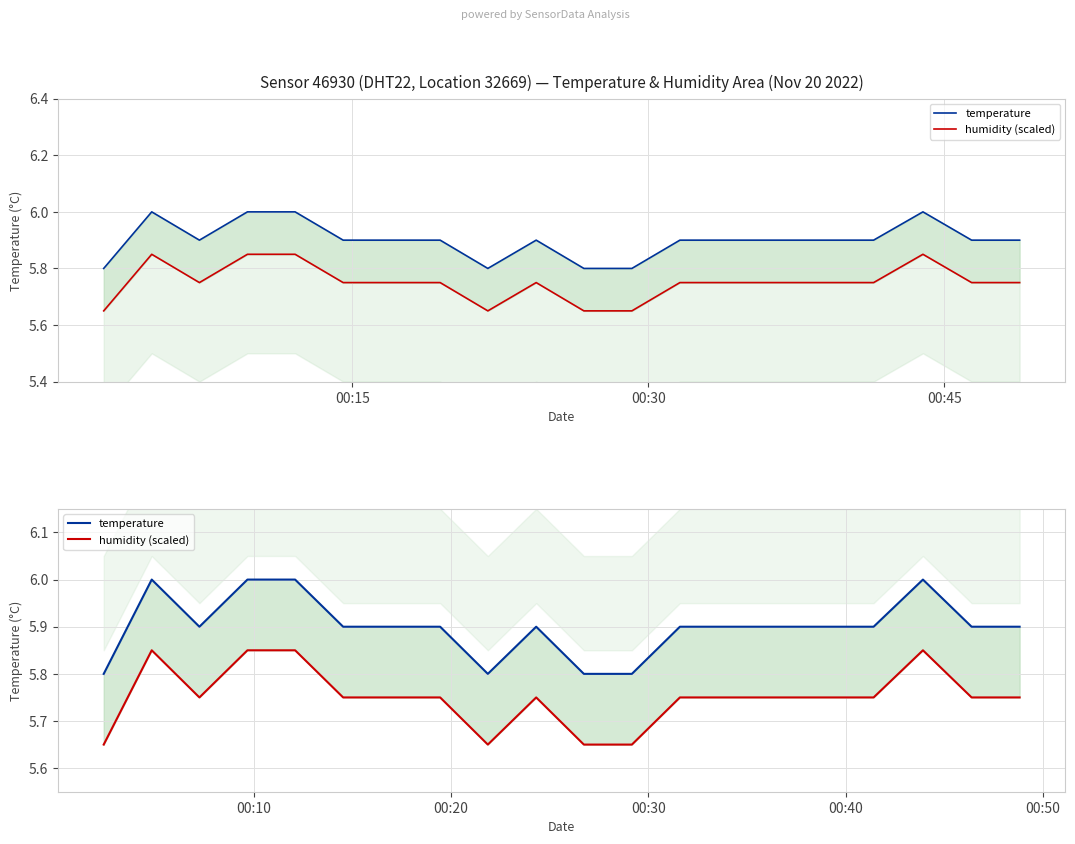

What is the value of the humidity (scaled) point at the 9th from the left?

5.6